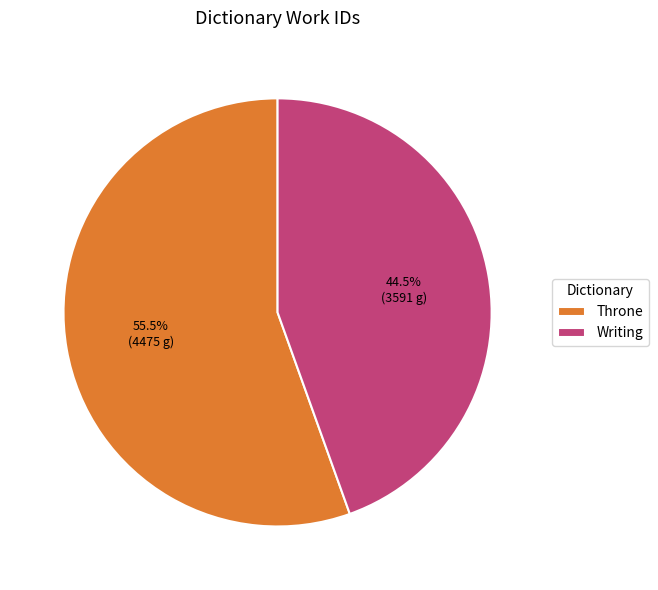

How many slices are in this pie chart?

2